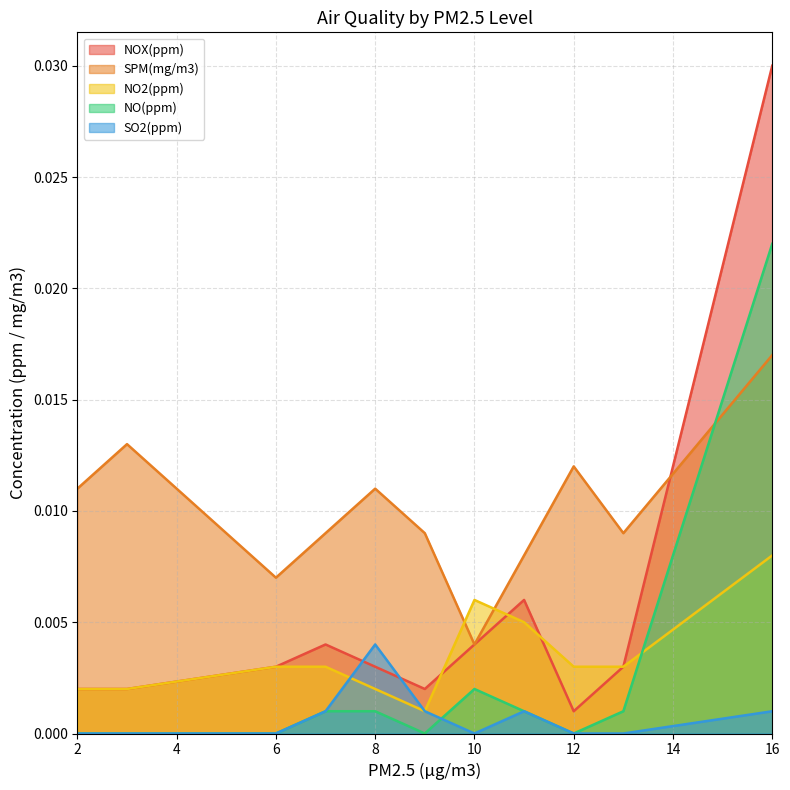

Is it true that NO2(ppm) equals 0.0 at 6?

True